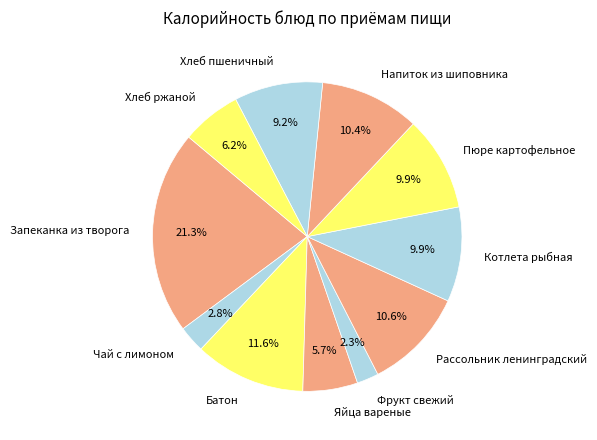

To the nearest percent, what is the combined percentage of Яйца вареные and Запеканка из творога?

27%